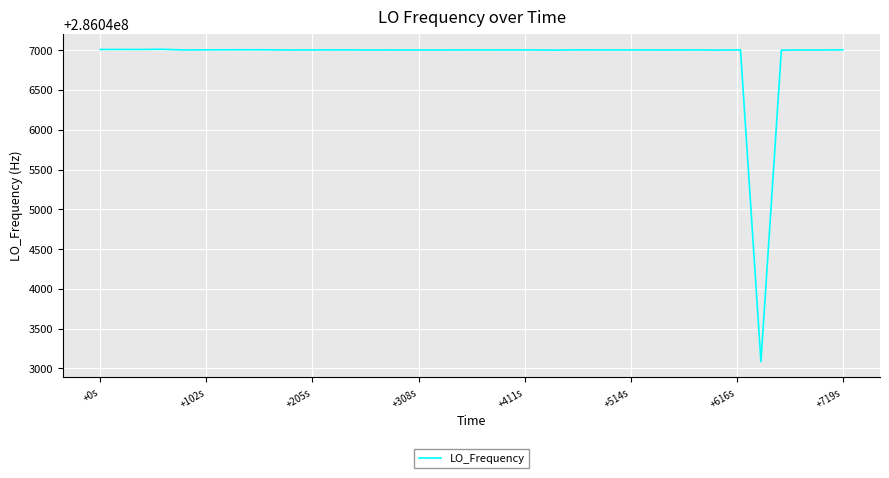

What is the difference between the maximum and minimum values?

3925.1